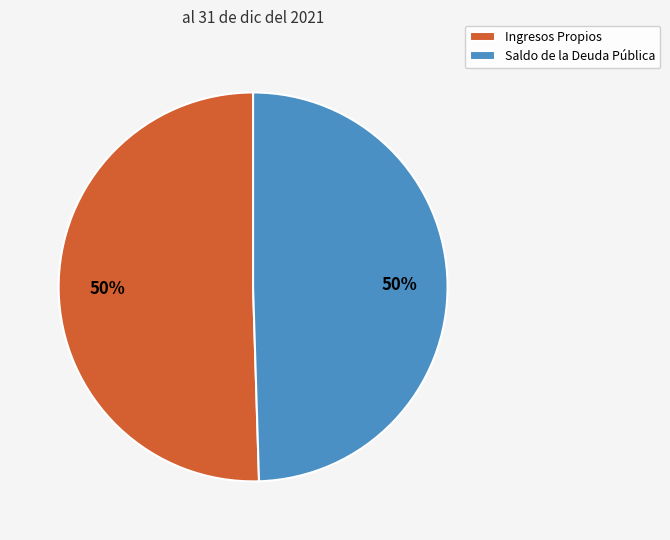

To the nearest percent, what is the combined percentage of Saldo de la Deuda Pública and Ingresos Propios?

100%